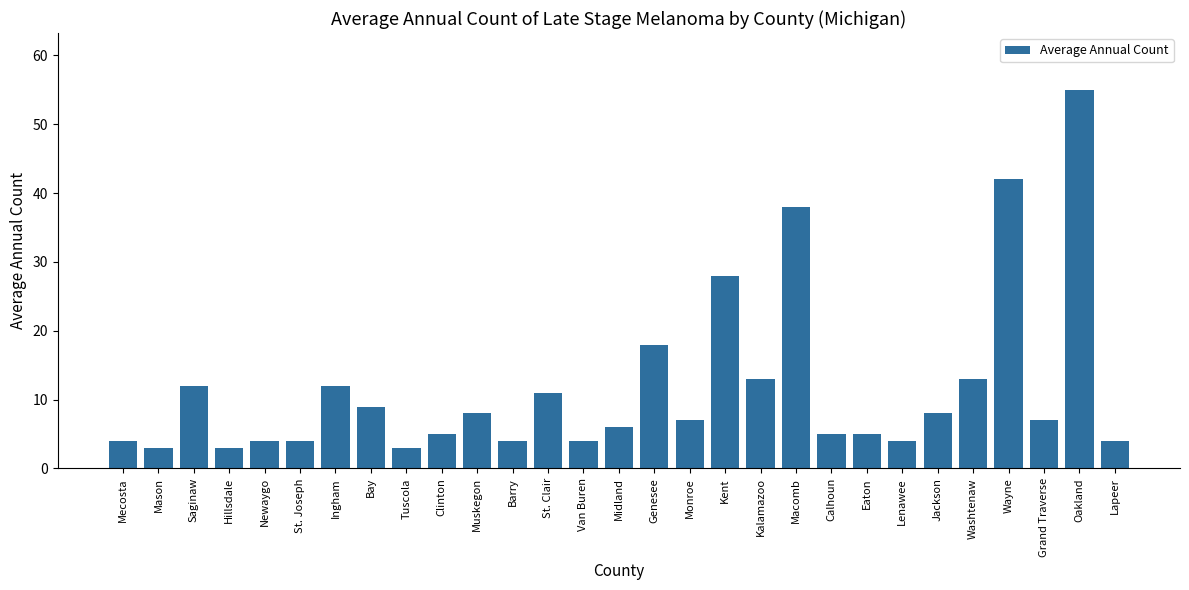

Between St. Clair and Kalamazoo, which is larger?

Kalamazoo